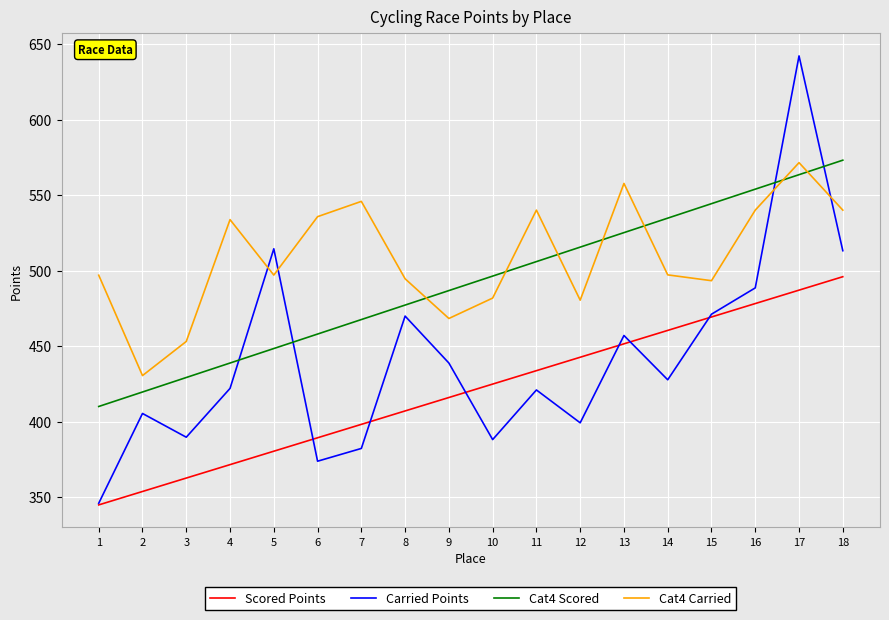

List the series in order of their overall mean, lowest first.

Scored Points, Carried Points, Cat4 Scored, Cat4 Carried